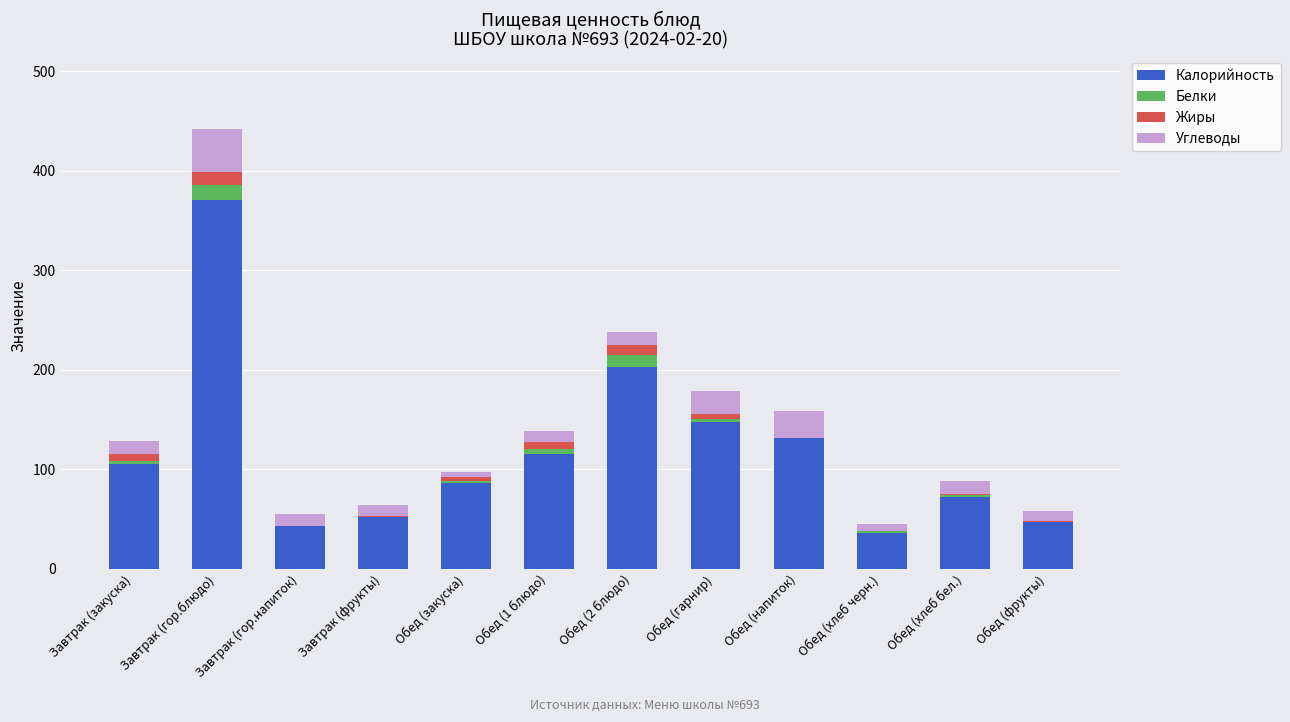

At which category is the sum across all series the highest?

Завтрак (гор.блюдо)